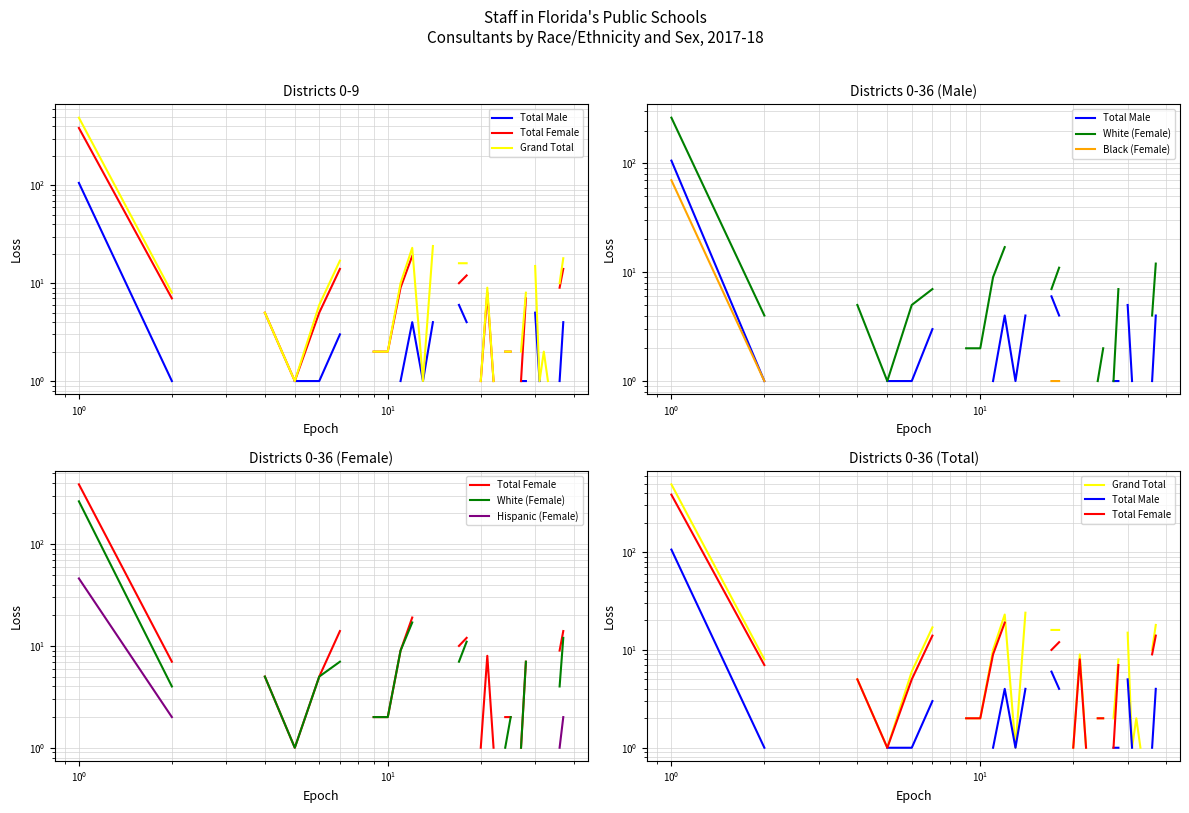

What are all the series names shown in the legend?

Total Male, Total Female, Grand Total, White (Female), Black (Female), Hispanic (Female)